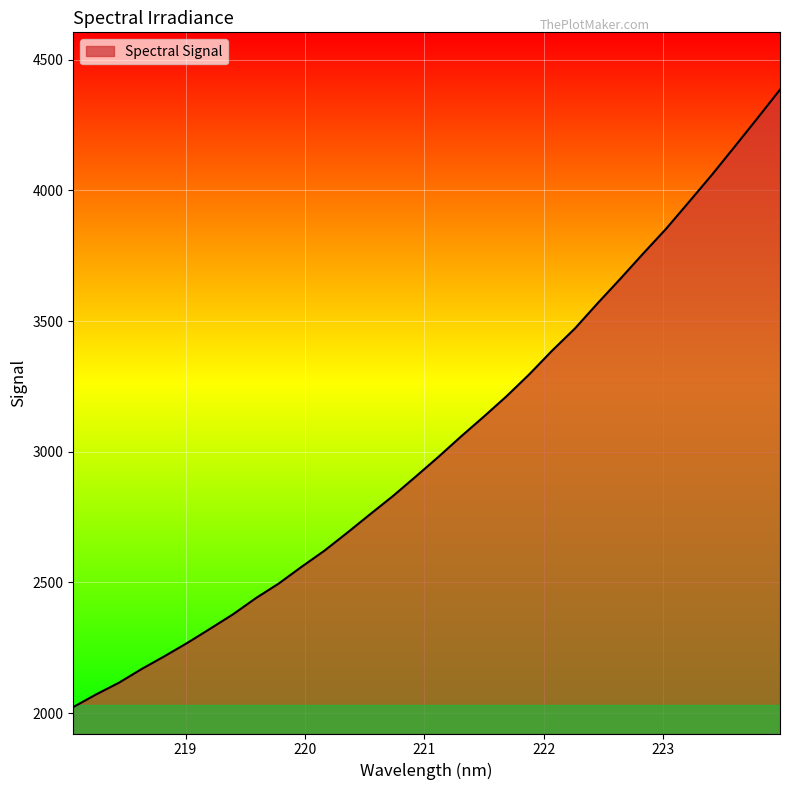

What is the minimum value shown in the chart?

2022.9